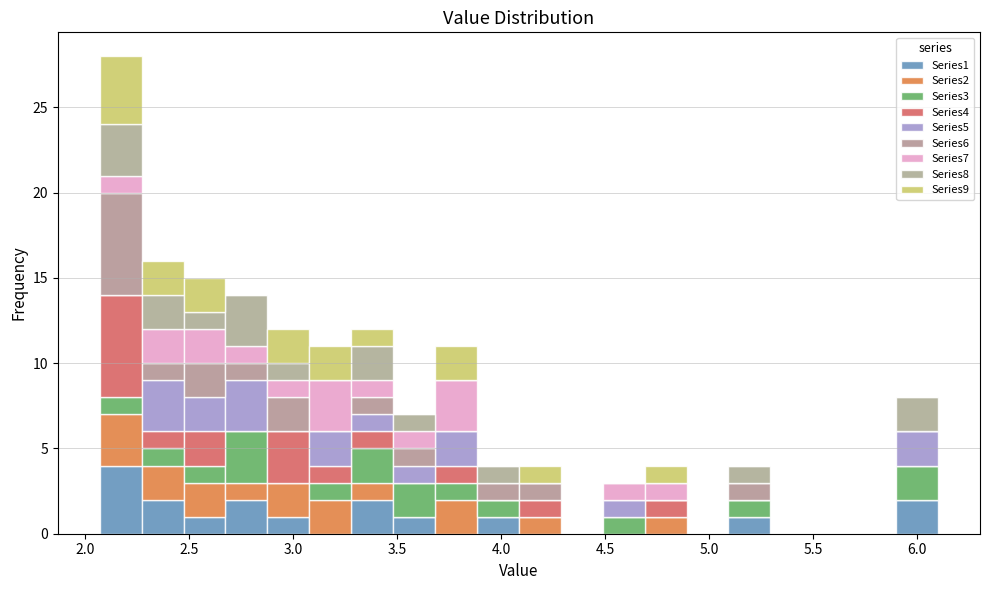

Reading left to right, list every stacked bar in this chart as the range it spans on the x-axis followed by its total height. Neither the bar edges nor the heights are printed on the chart, so give them approximately, as read against the axes.

2.05 to 2.25: 28
2.25 to 2.45: 16
2.45 to 2.65: 15
2.65 to 2.90: 14
2.90 to 3.10: 12
3.10 to 3.30: 11
3.30 to 3.50: 12
3.50 to 3.70: 7
3.70 to 3.90: 11
3.90 to 4.10: 4
4.10 to 4.30: 4
4.30 to 4.50: 0
4.50 to 4.70: 3
4.70 to 4.90: 4
4.90 to 5.10: 0
5.10 to 5.30: 4
5.30 to 5.50: 0
5.50 to 5.70: 0
5.70 to 5.90: 0
5.90 to 6.10: 8